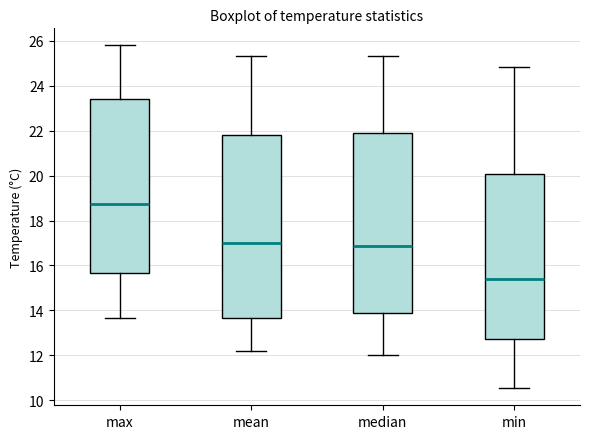

Where is the upper edge of the box for min on the y-axis? The values are not printed on the chart, so give them approximately, as read against the axis.

20.0